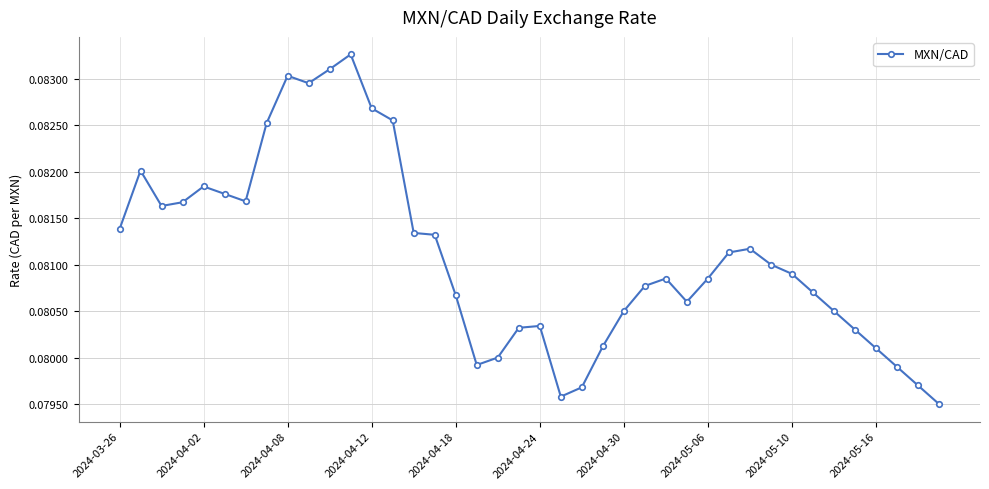

True or false: the data has more than 1 interior local peaks.

True